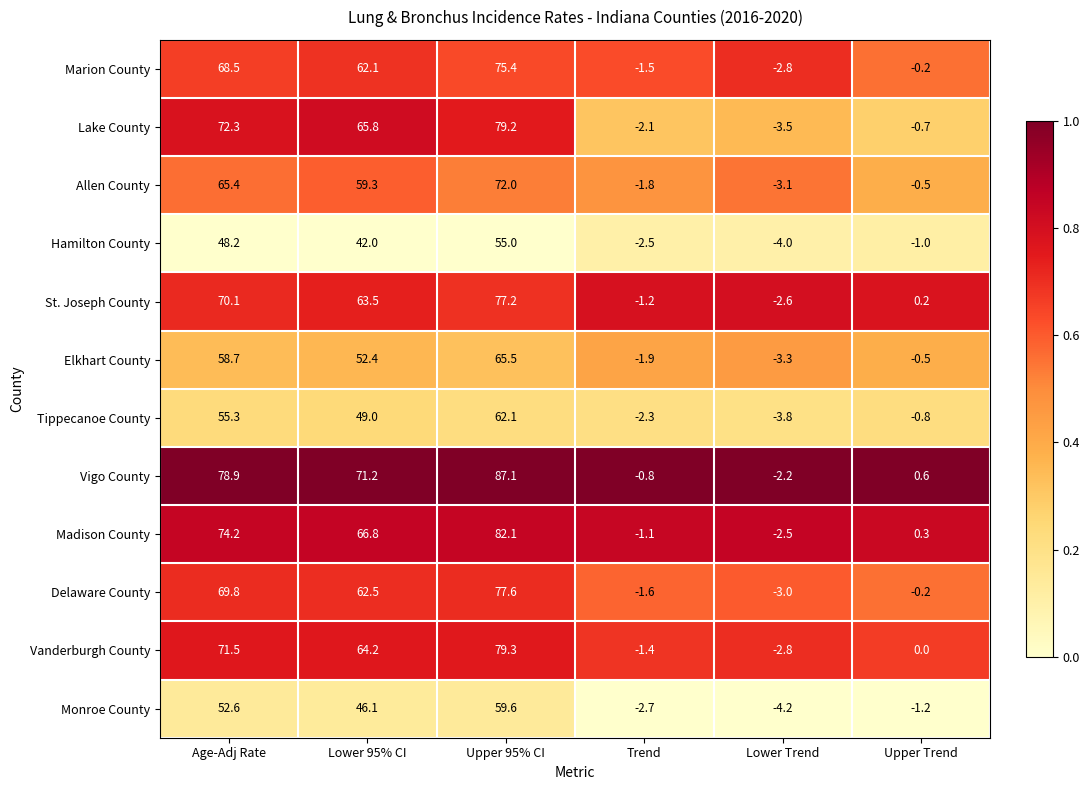

At which category does the chart reach its minimum across all series?

Lower Trend